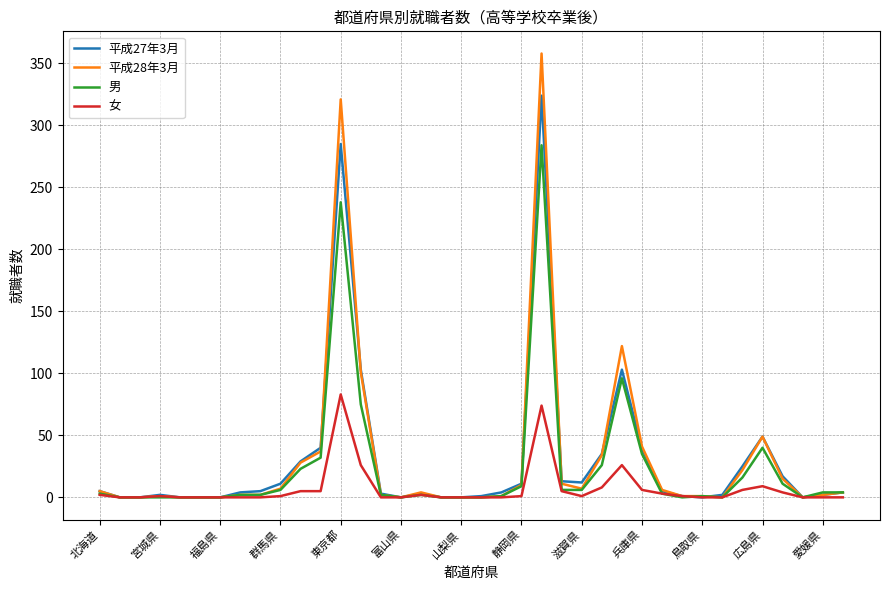

Which series has the widest spread of values?

平成28年3月